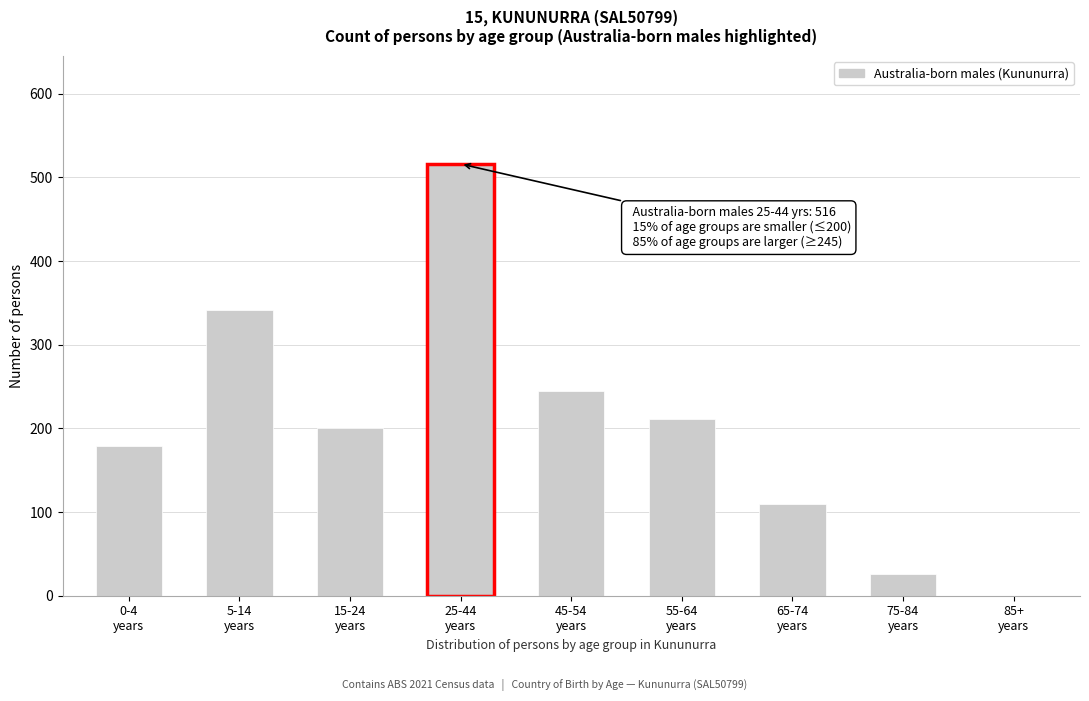

What is the greatest value displayed?

516